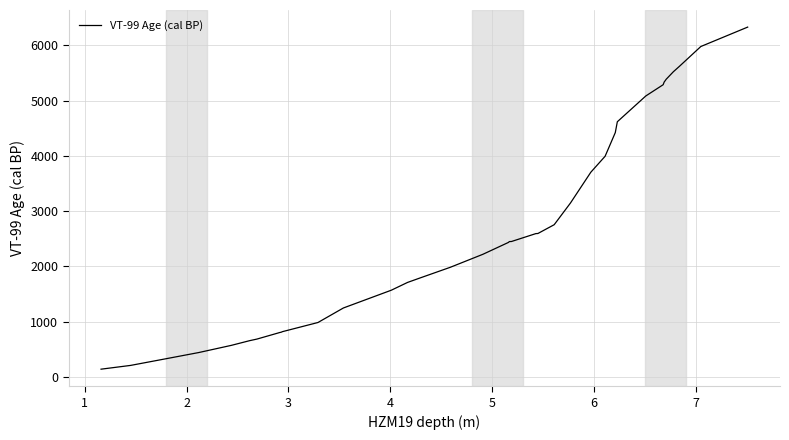

What is the difference between the maximum and minimum values?

6187